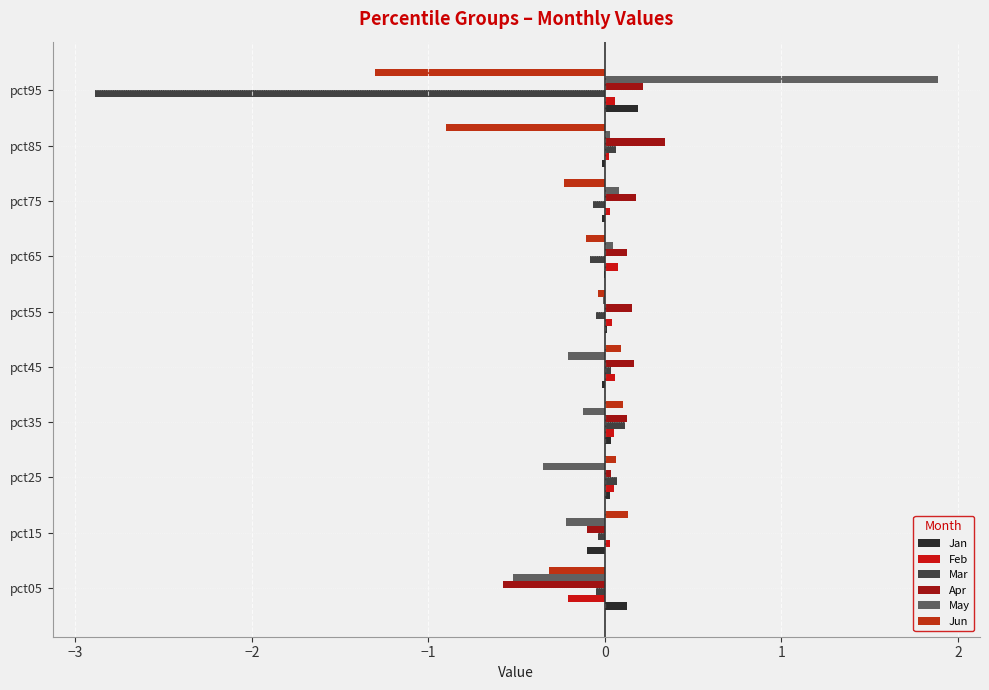

What are all the series names shown in the legend?

Jan, Feb, Mar, Apr, May, Jun